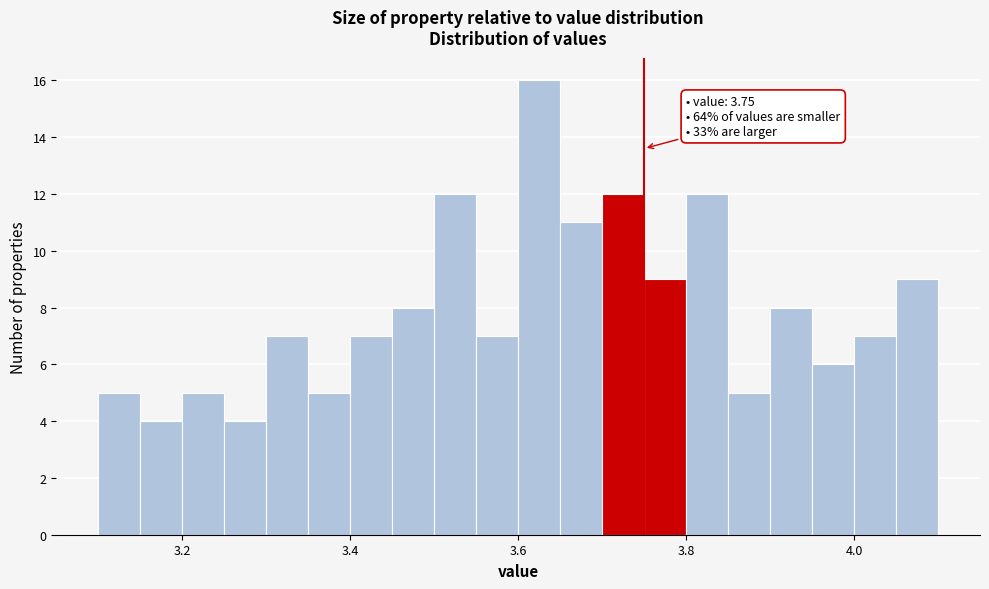

Around what value on the x-axis is the tallest bar? Give the approximate position of its centre, as read against the axis.

3.62